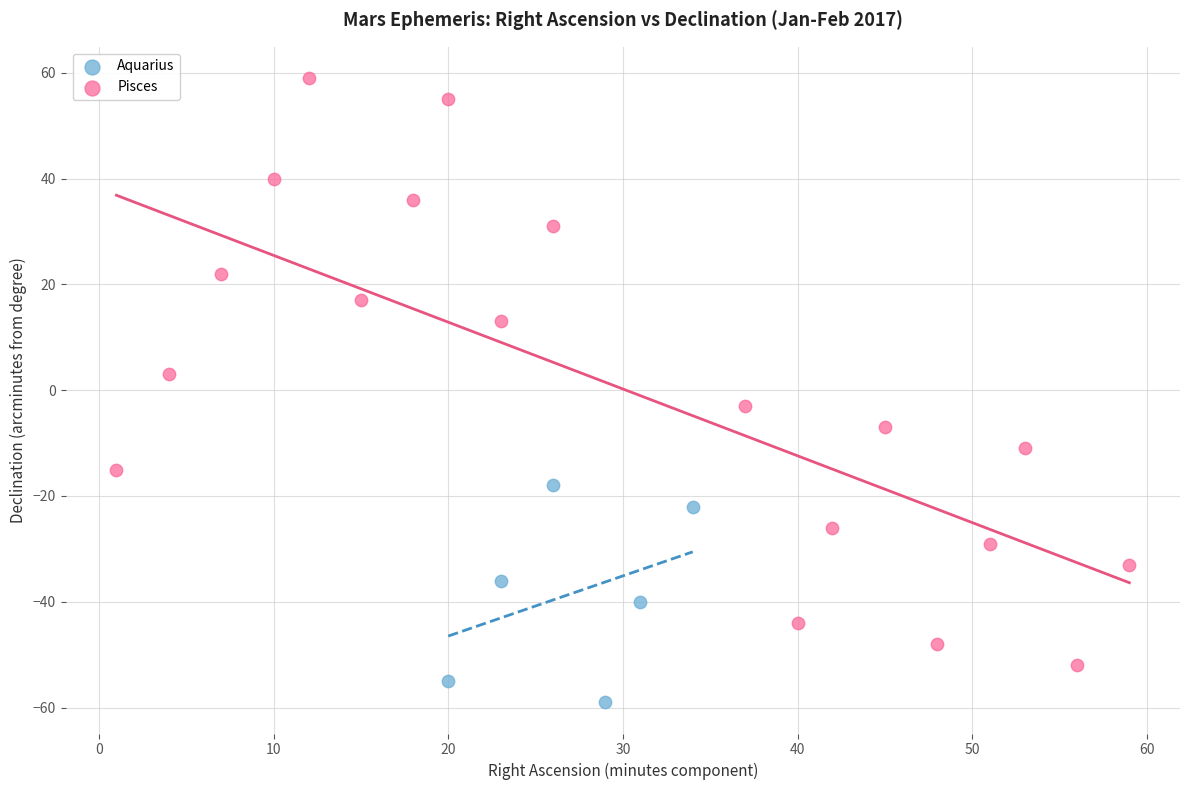

Which series reaches the minimum Y coordinate?

Aquarius